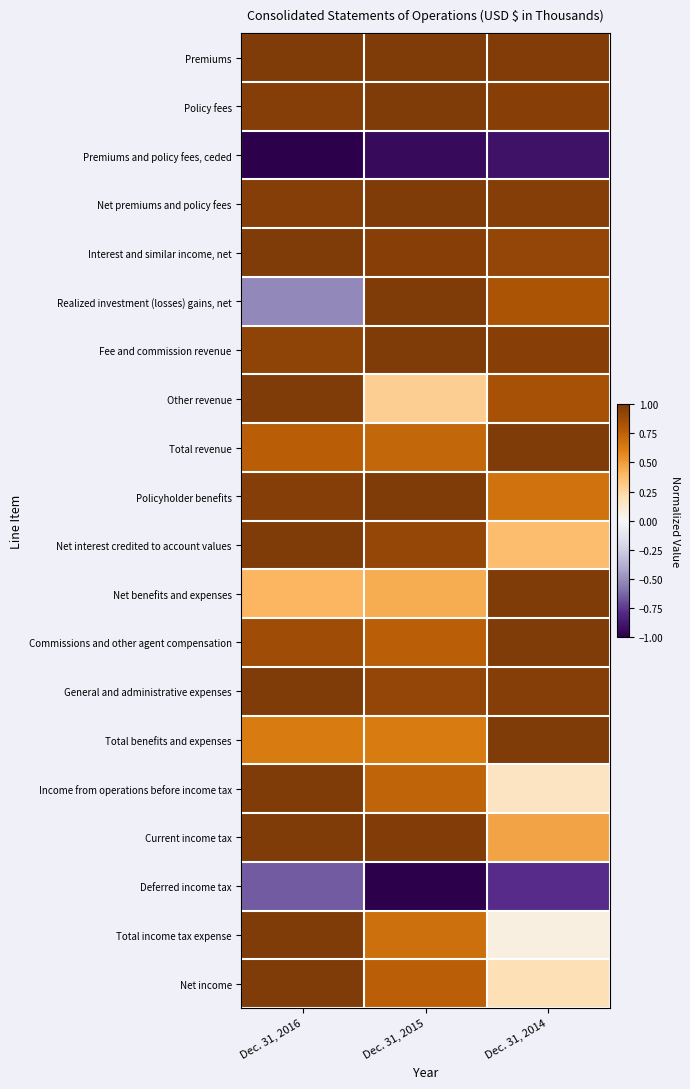

Between Dec. 31, 2015 and Dec. 31, 2016, which is larger?

Dec. 31, 2016